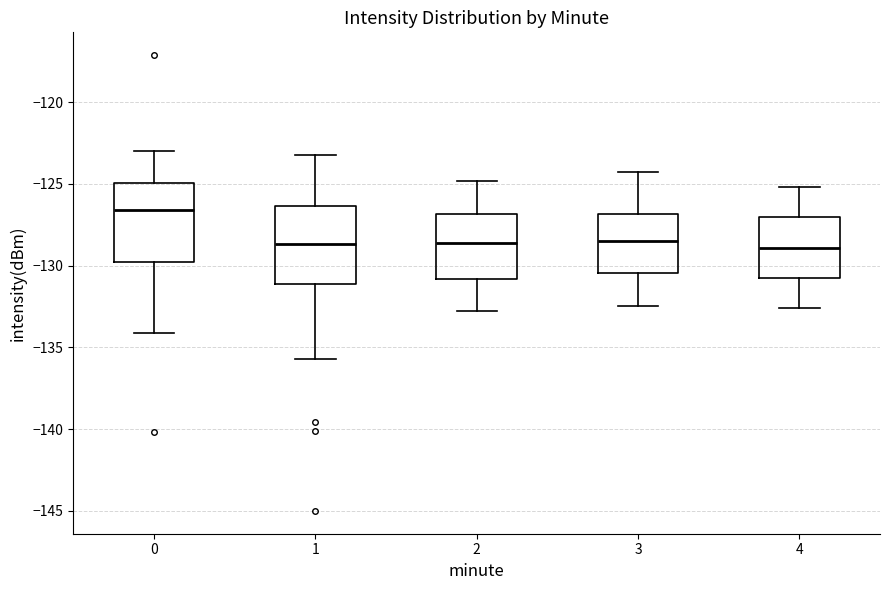

Where is the upper edge of the box at x = 0 on the y-axis? The values are not printed on the chart, so give them approximately, as read against the axis.

-125.0